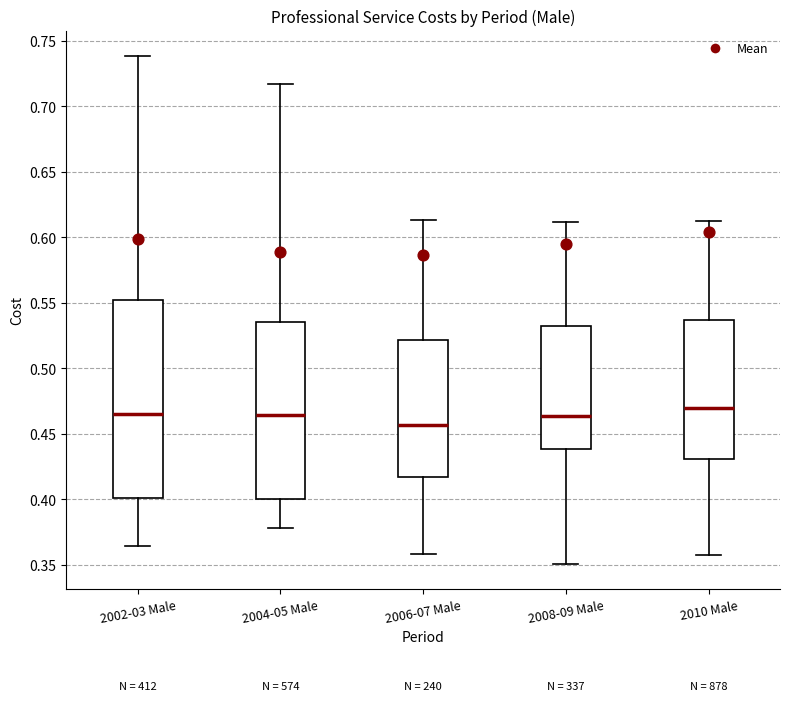

Reading left to right, transcribe this box plot: for each box, give where its median line is, the range the box spans, and where its two whiskers end, as read against the y-axis. The values are not printed on the chart, so give them approximately, as read against the axis.

2002-03 Male: median 0.465, box 0.400 to 0.555, whiskers 0.365 to 0.740
2004-05 Male: median 0.465, box 0.400 to 0.535, whiskers 0.380 to 0.715
2006-07 Male: median 0.455, box 0.415 to 0.520, whiskers 0.360 to 0.615
2008-09 Male: median 0.465, box 0.440 to 0.535, whiskers 0.350 to 0.610
2010 Male: median 0.470, box 0.430 to 0.535, whiskers 0.360 to 0.615